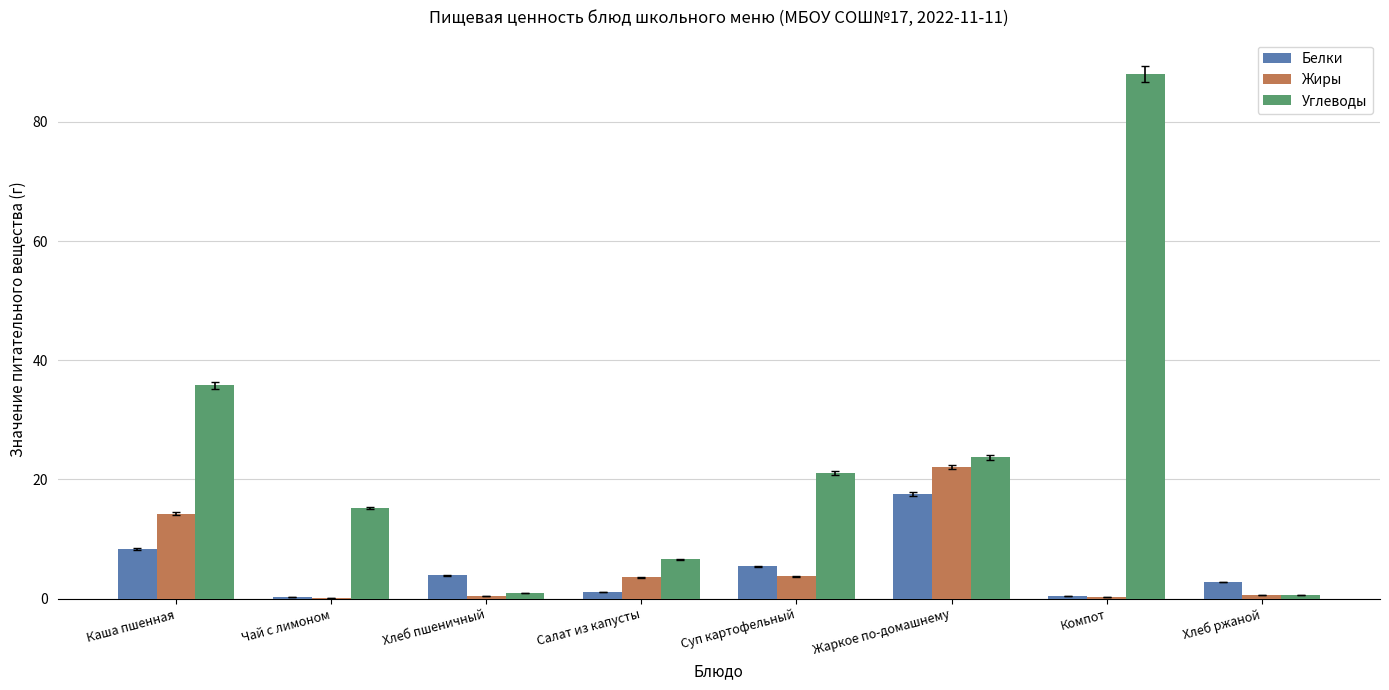

At which label is Жиры closest to 11?

Каша пшенная